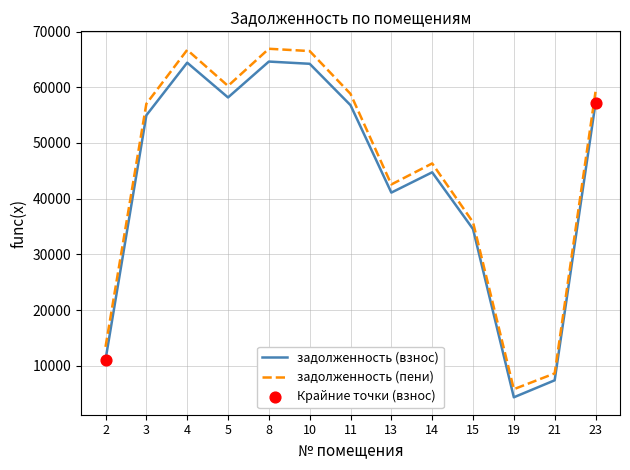

Is the value of задолженность (пени) at 10 greater than the value of задолженность (взнос) at 21?

Yes